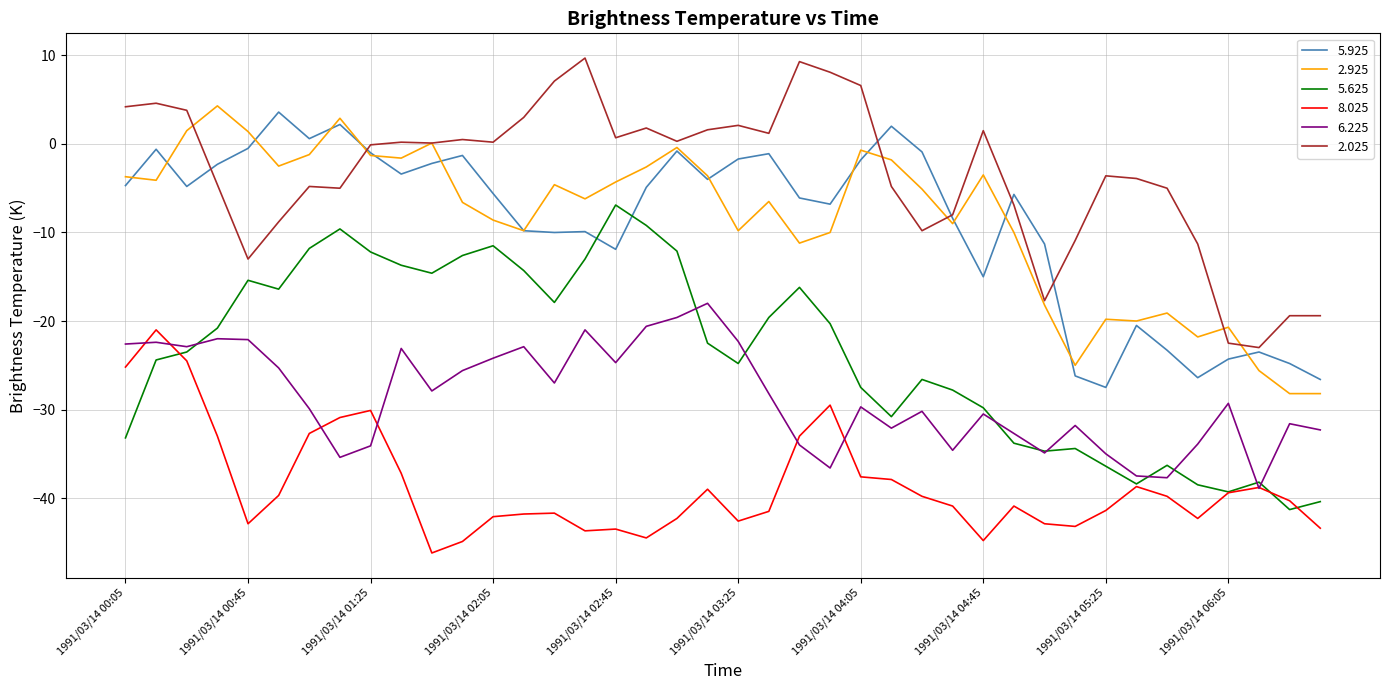

True or false: 2.025 and 6.225 cross at least once.

False